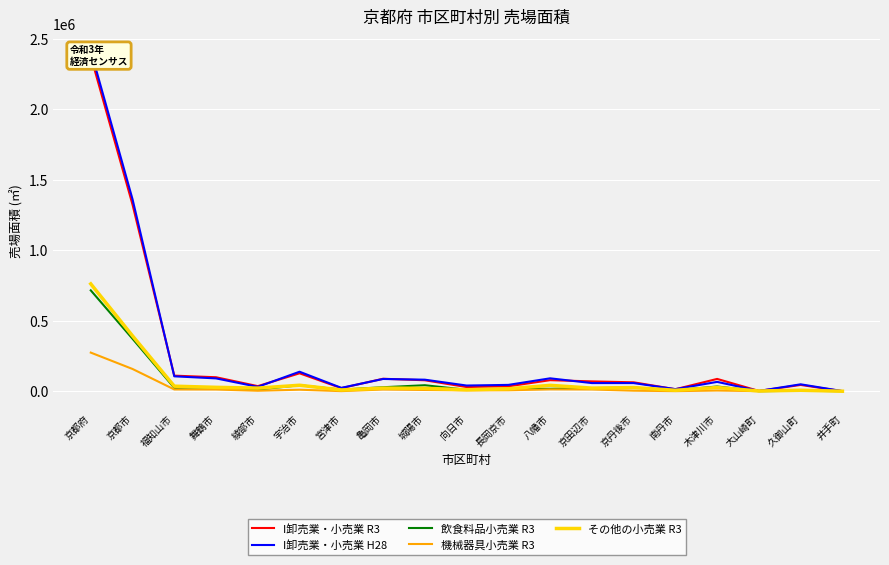

Where does the I卸売業・小売業 H28 series first go above 57562?

京都府